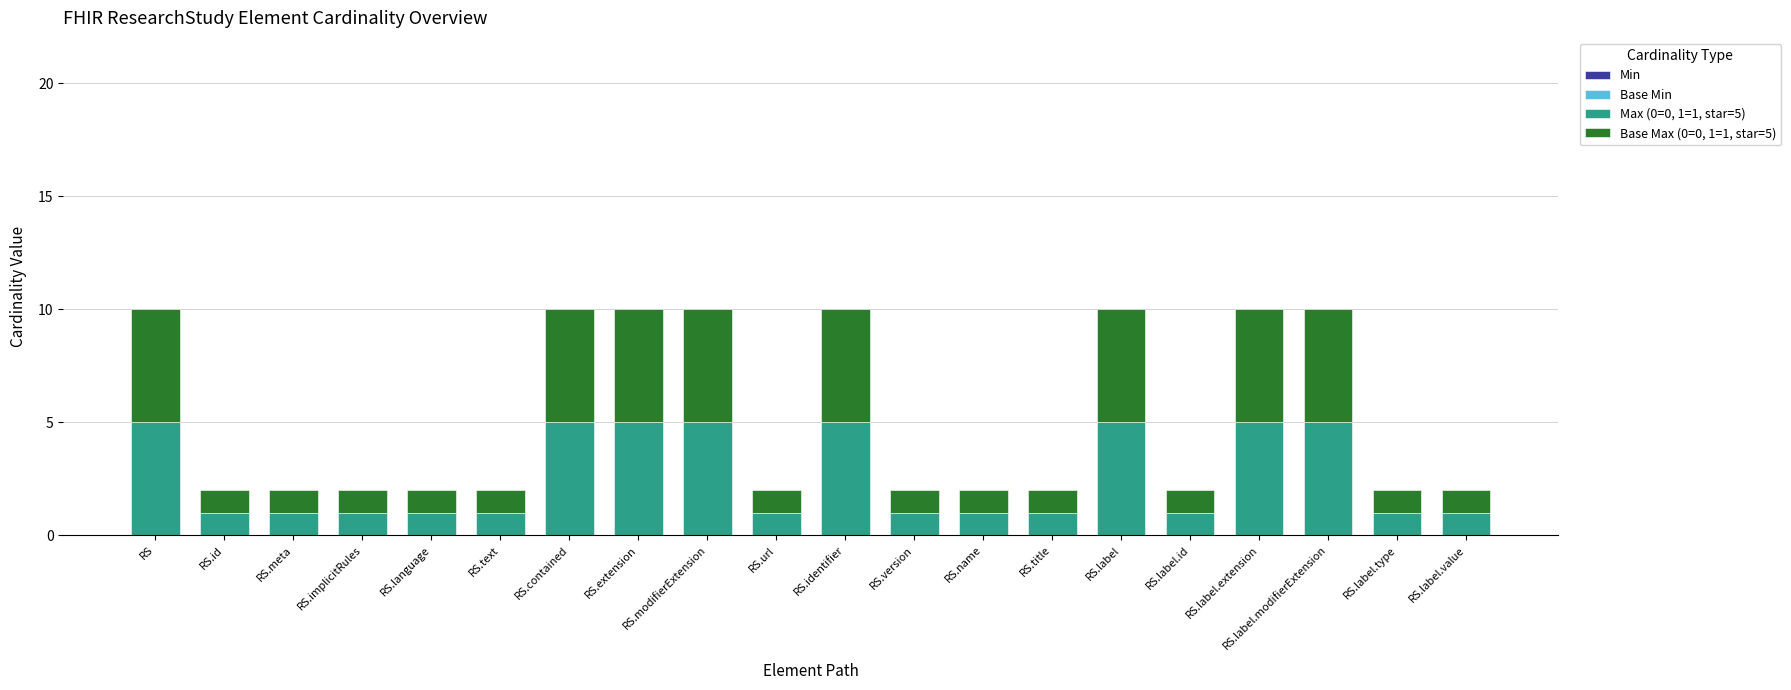

What is the total value across all series at RS.contained?

10